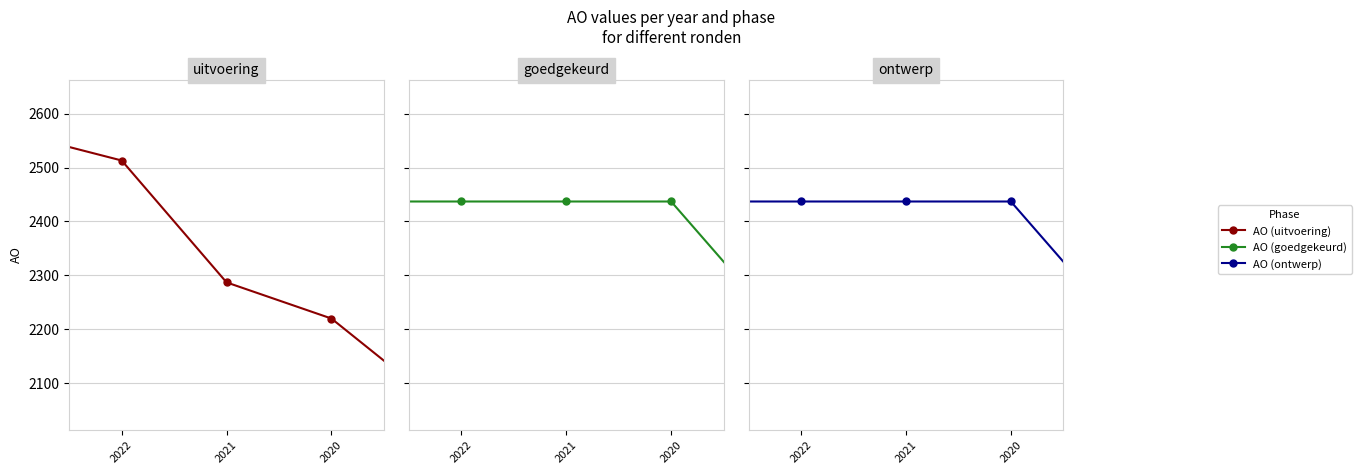

Which series has the widest spread of values?

AO (uitvoering)